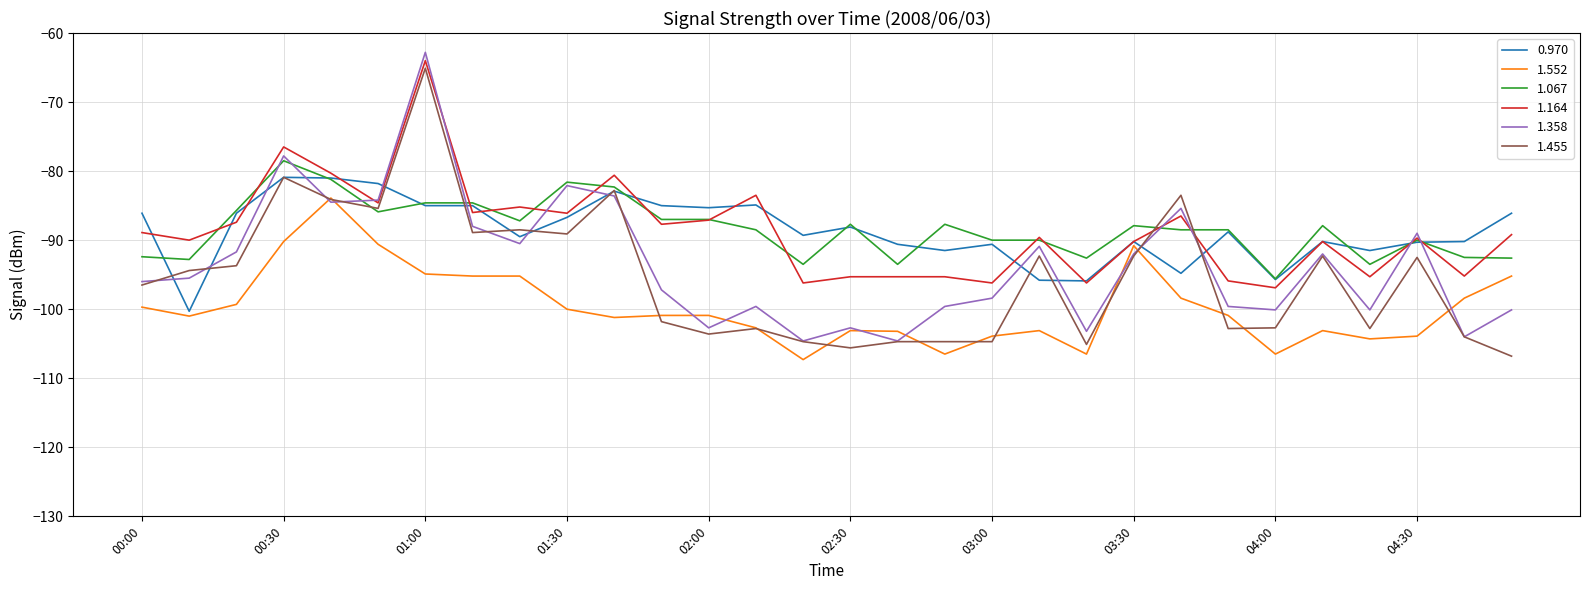

List the series in order of their peak value, lowest first.

1.552, 0.970, 1.067, 1.455, 1.164, 1.358